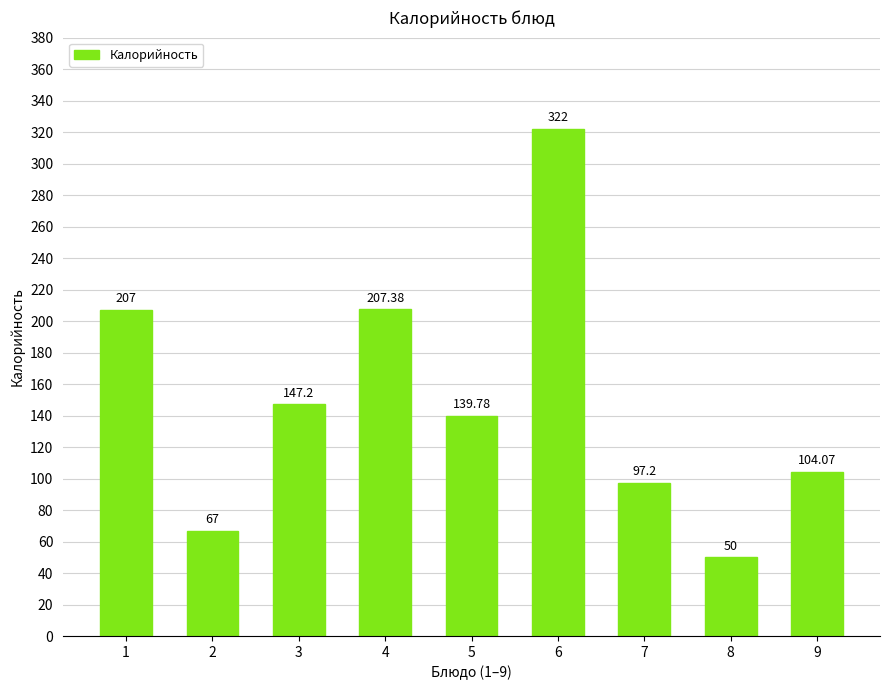

The value at 7 is 131.1. True or false?

False